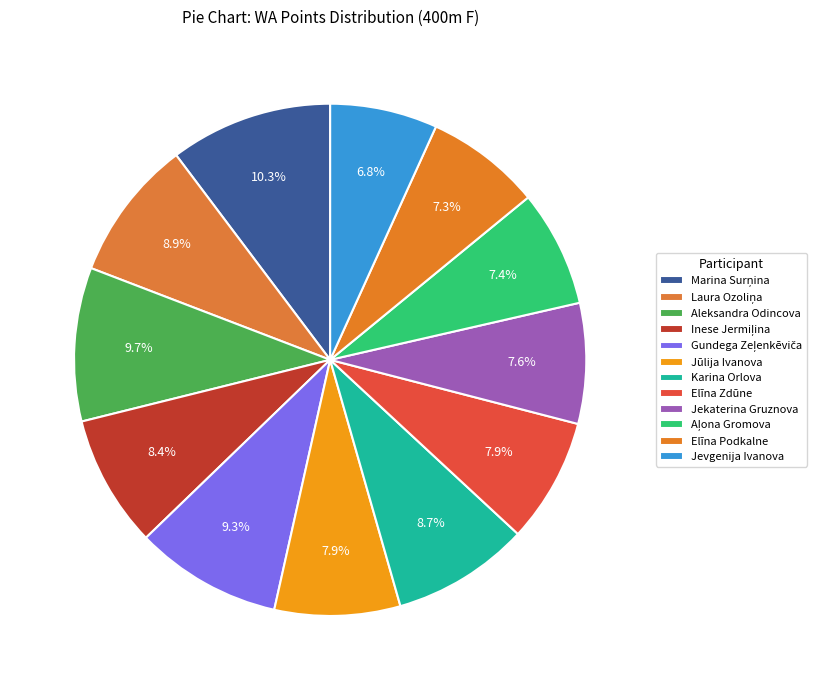

Rank the categories by value from lowest to highest.

Jevgenija Ivanova, Elīna Podkalne, Aļona Gromova, Jekaterina Gruznova, Elīna Zdūne, Jūlija Ivanova, Inese Jermiļina, Karina Orlova, Laura Ozoliņa, Gundega Zeļenkēviča, Aleksandra Odincova, Marina Surņina